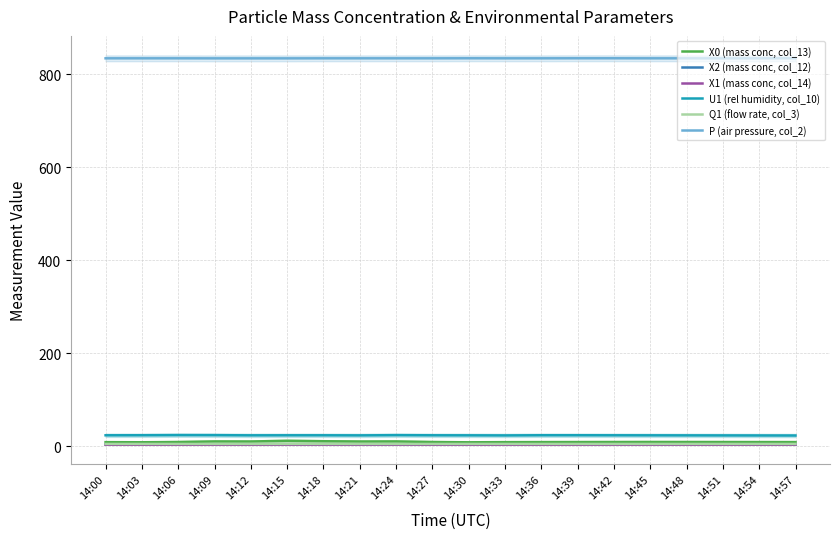

What is the smallest value displayed?

3.3